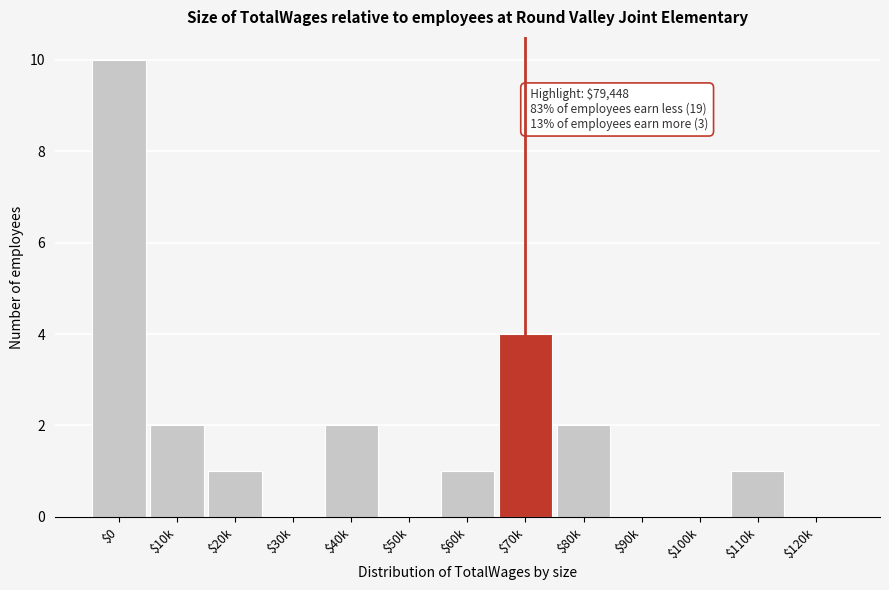

True or false: the data shows 1 at $110k.

True